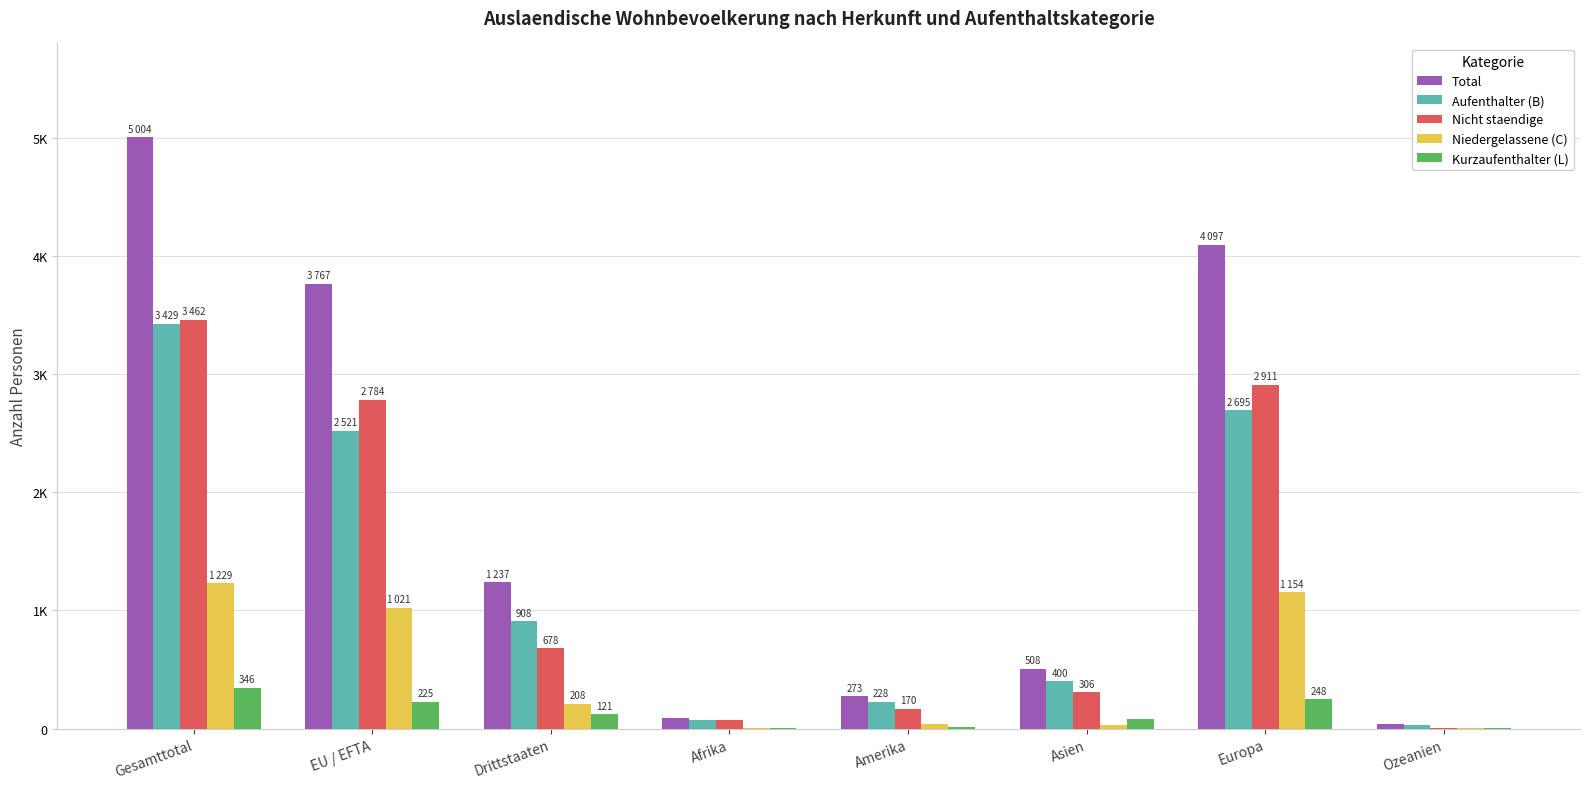

What are all the series names shown in the legend?

Total, Aufenthalter (B), Nicht staendige, Niedergelassene (C), Kurzaufenthalter (L)